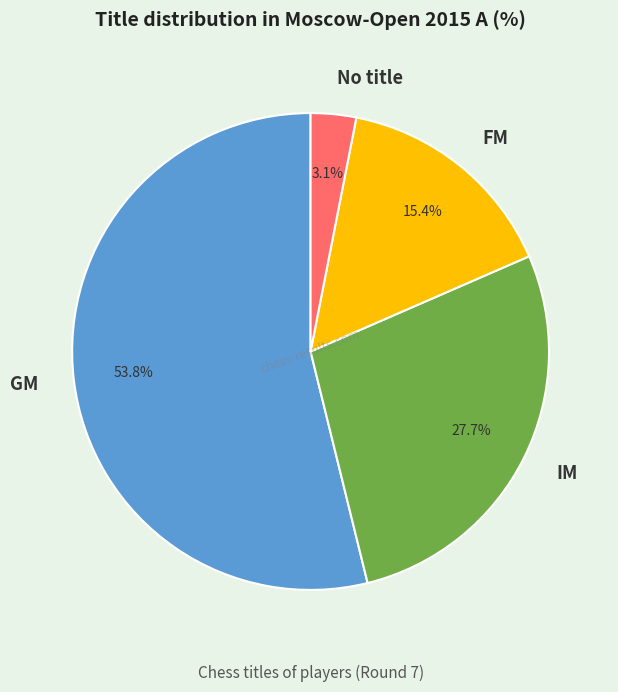

Between IM and GM, which is larger?

GM